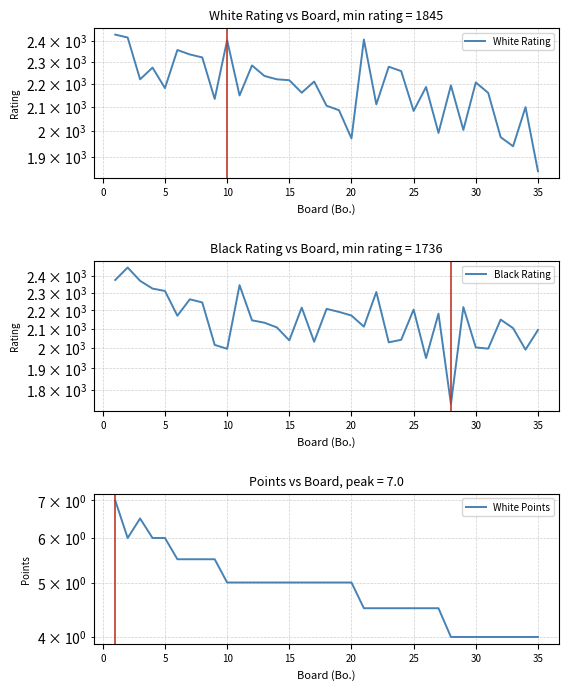

True or false: White Rating and Black Rating intersect in this chart.

True